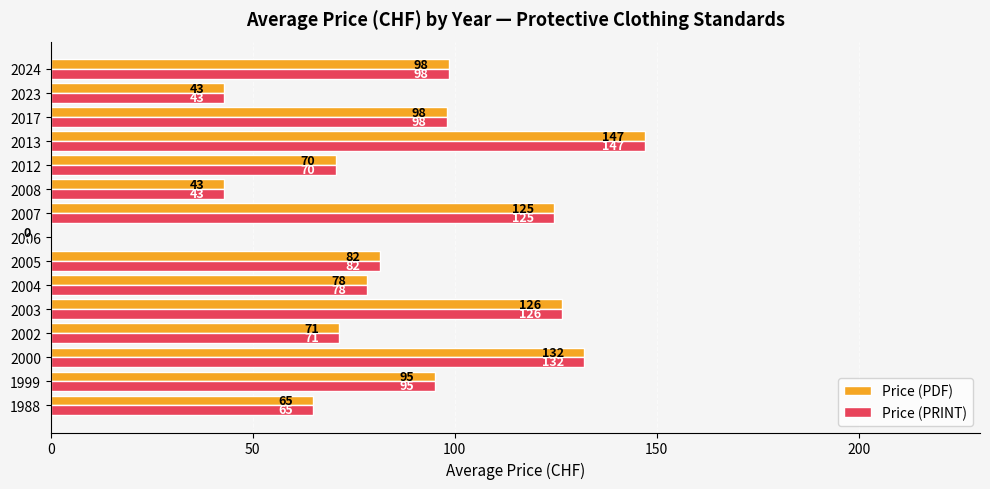

At which category is the sum across all series the highest?

2013